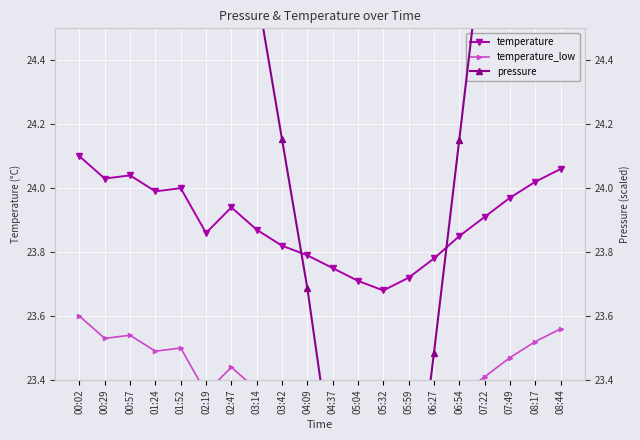

What is the value of the temperature_low point at the 17th from the left?

23.4